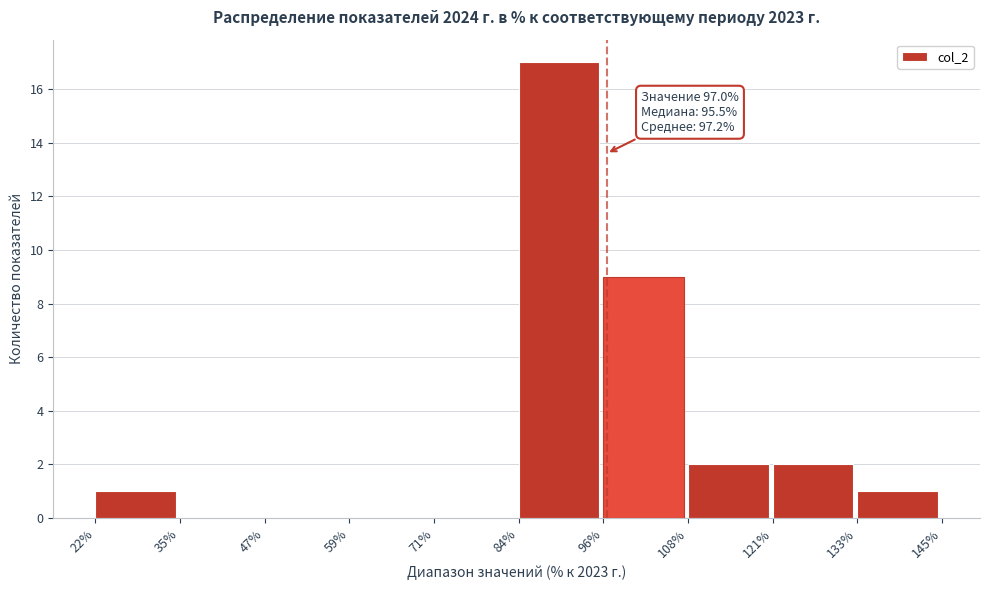

Over which range of the x-axis is the bar tallest?

84% to 96%